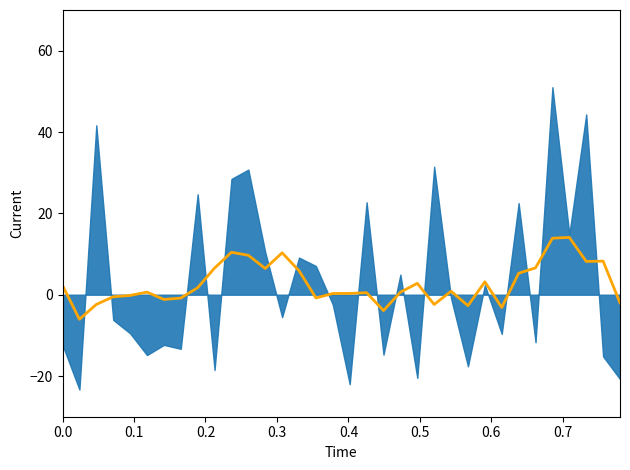

Count the number of values greater than 0.

22